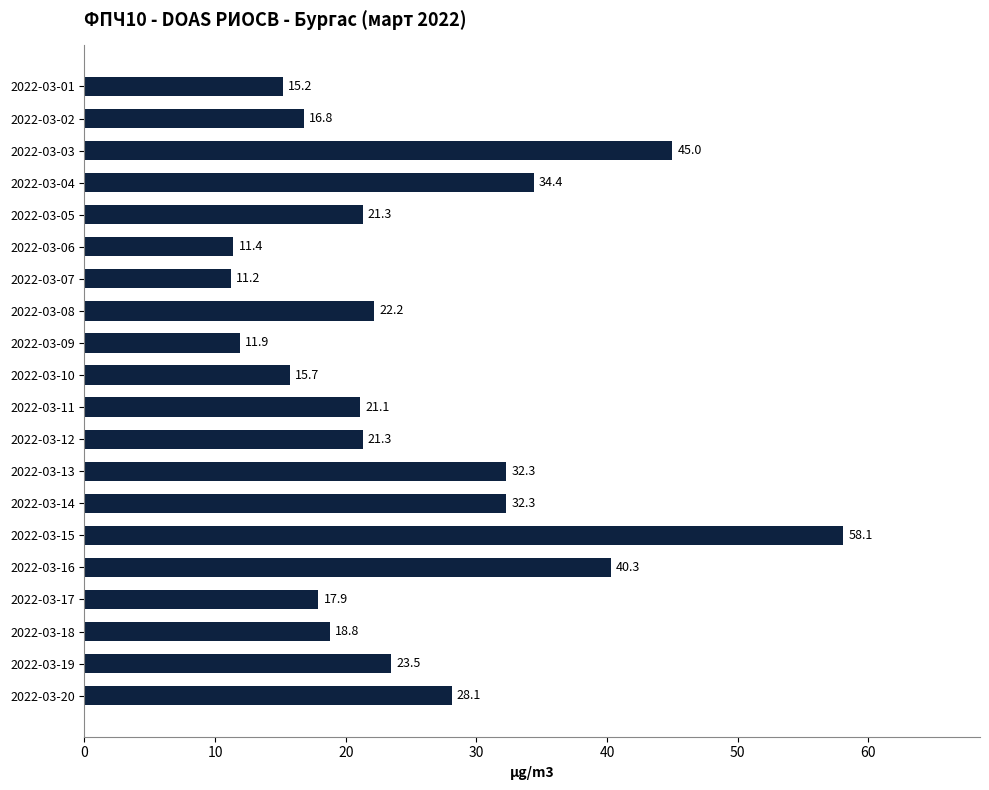

Is it true that the value at 2022-03-16 is 40.3?

True